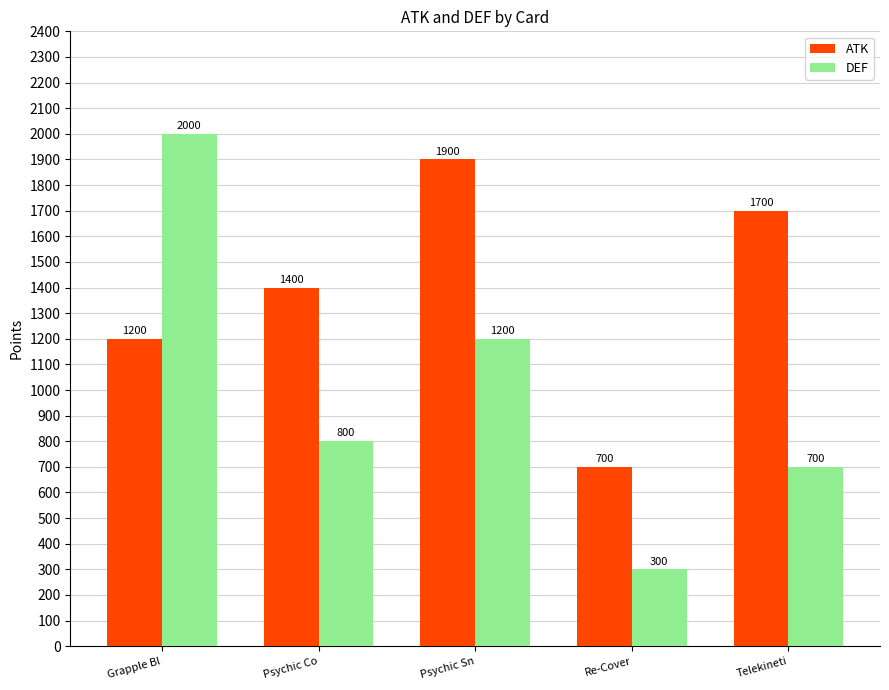

The DEF series shows 438 at Telekineti. True or false?

False